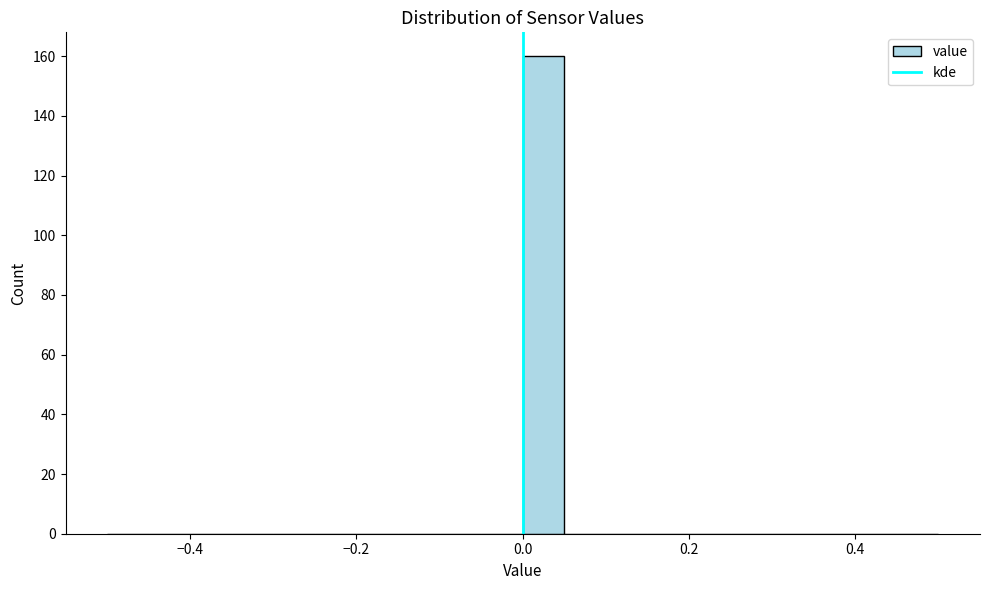

Around what value on the x-axis is the tallest bar? Give the approximate position of its centre, as read against the axis.

0.02